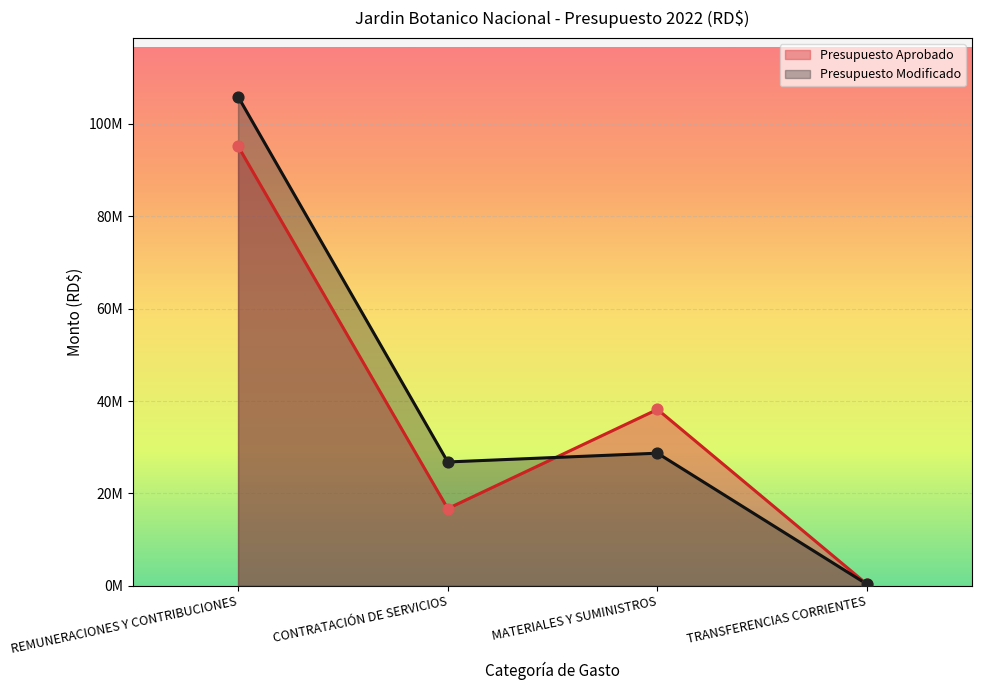

What is the total value across all series at CONTRATACIÓN DE SERVICIOS?

43527540.0